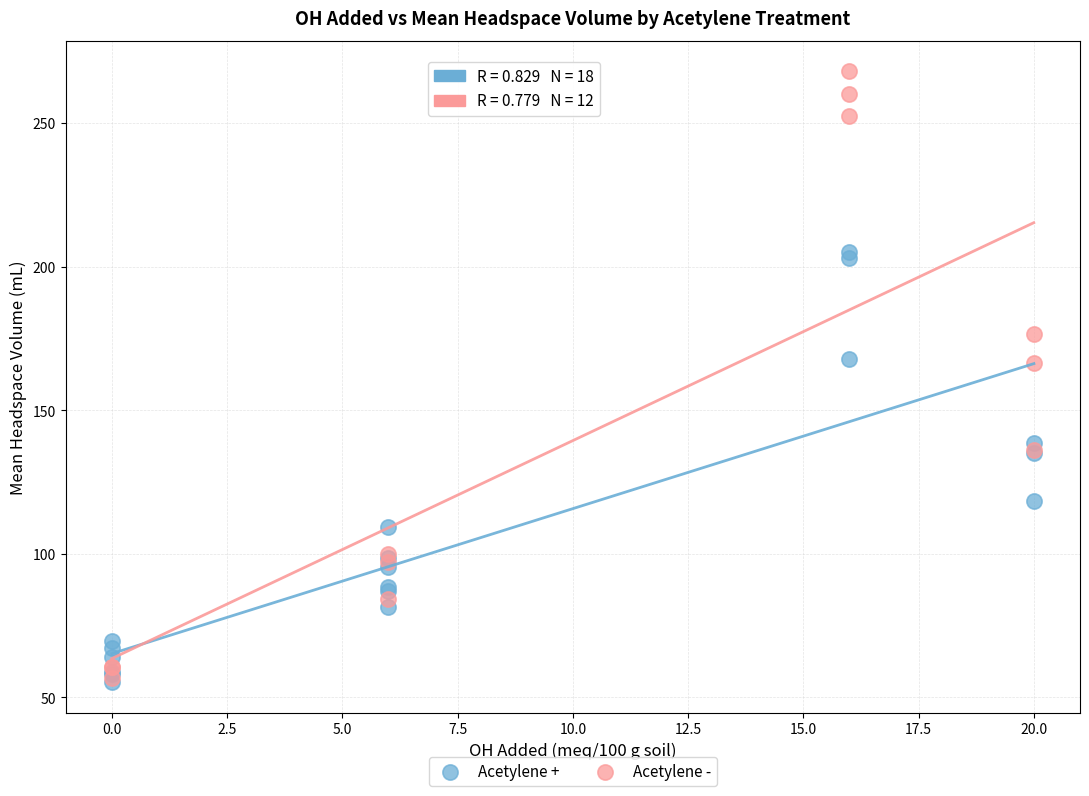

Which series reaches the maximum Y coordinate?

Acetylene -